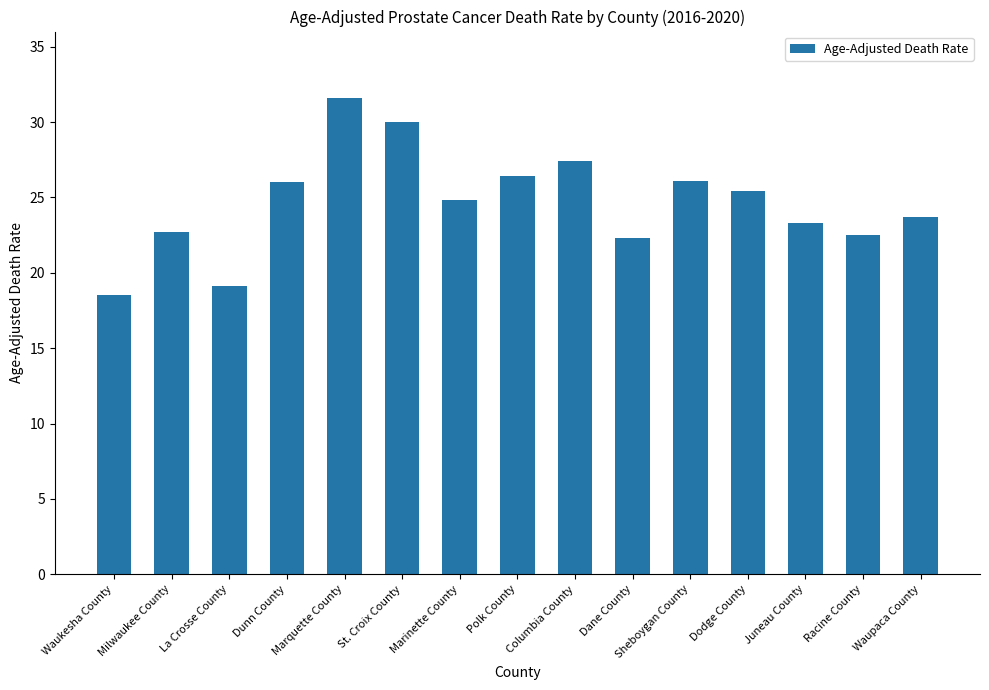

What is the smallest value displayed?

18.5